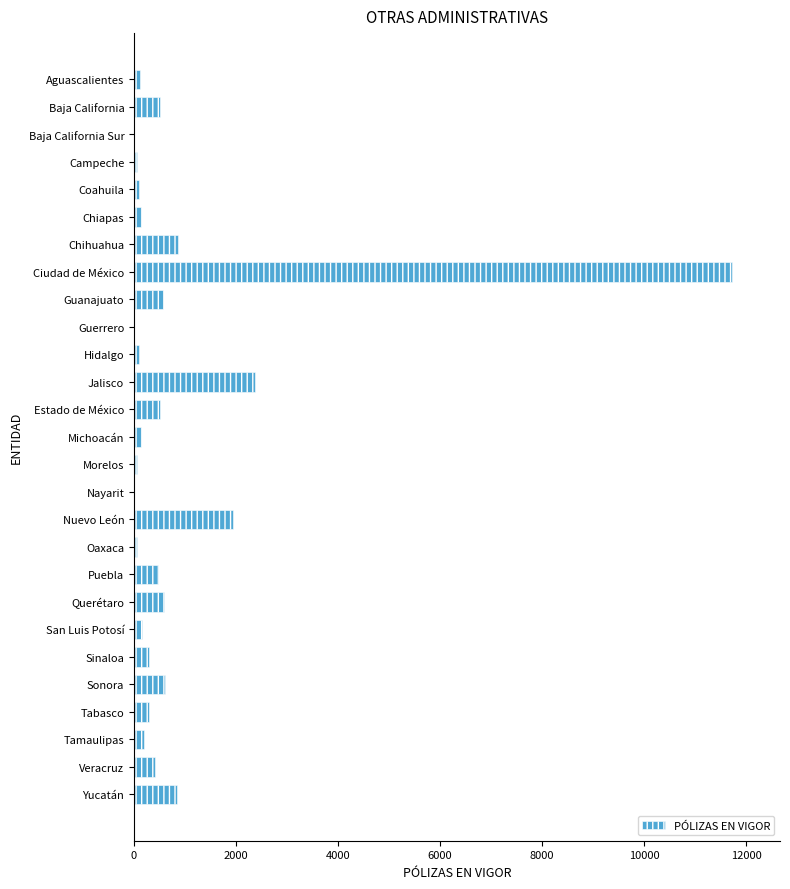

How many distinct data groups are displayed?

1